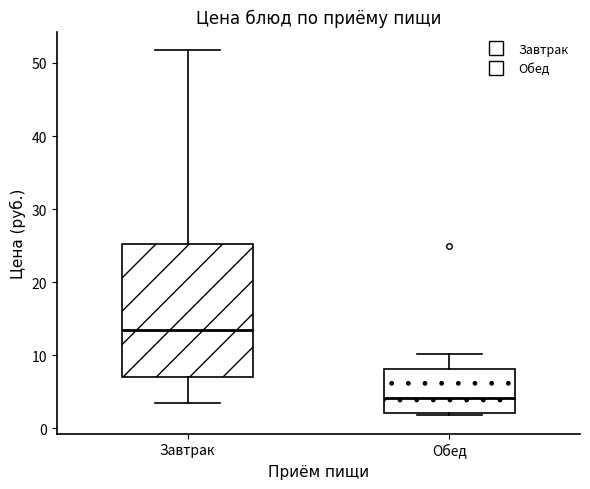

Where does the median line of the box for Обед sit on the y-axis? The values are not printed on the chart, so give them approximately, as read against the axis.

4